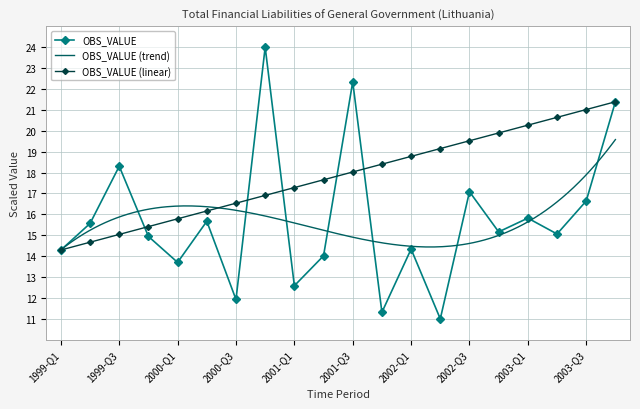

True or false: the data has more than 0 interior local peaks.

True